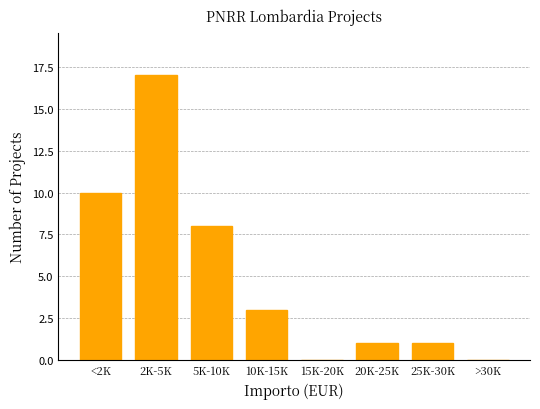

Reading right to left, extract all data points from this chart.

>30K=0	25K-30K=1	20K-25K=1	15K-20K=0	10K-15K=3	5K-10K=8	2K-5K=17	<2K=10